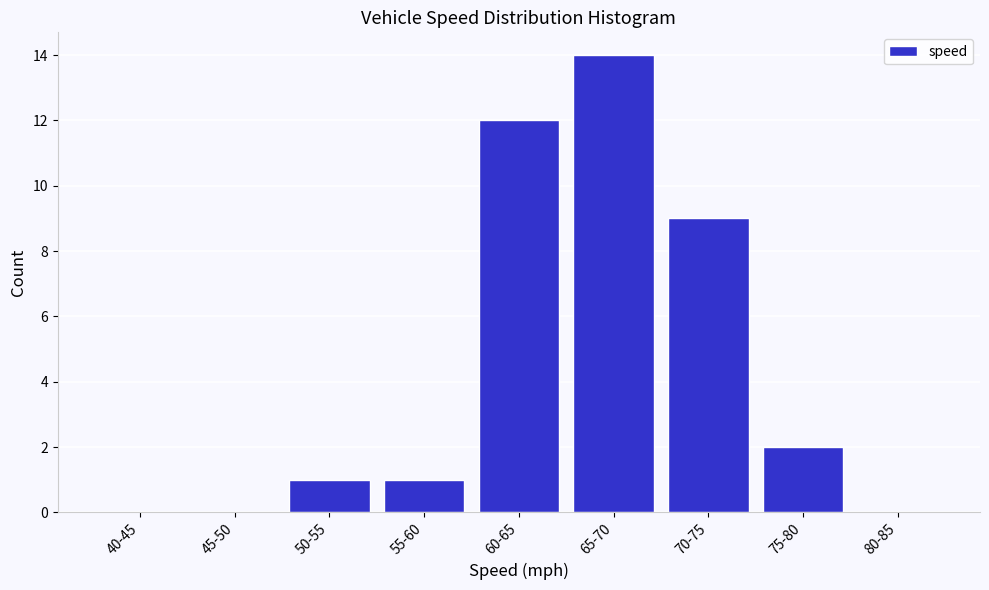

Reading right to left, list all the values displayed in this chart.

80-85=0	75-80=2	70-75=9	65-70=14	60-65=12	55-60=1	50-55=1	45-50=0	40-45=0